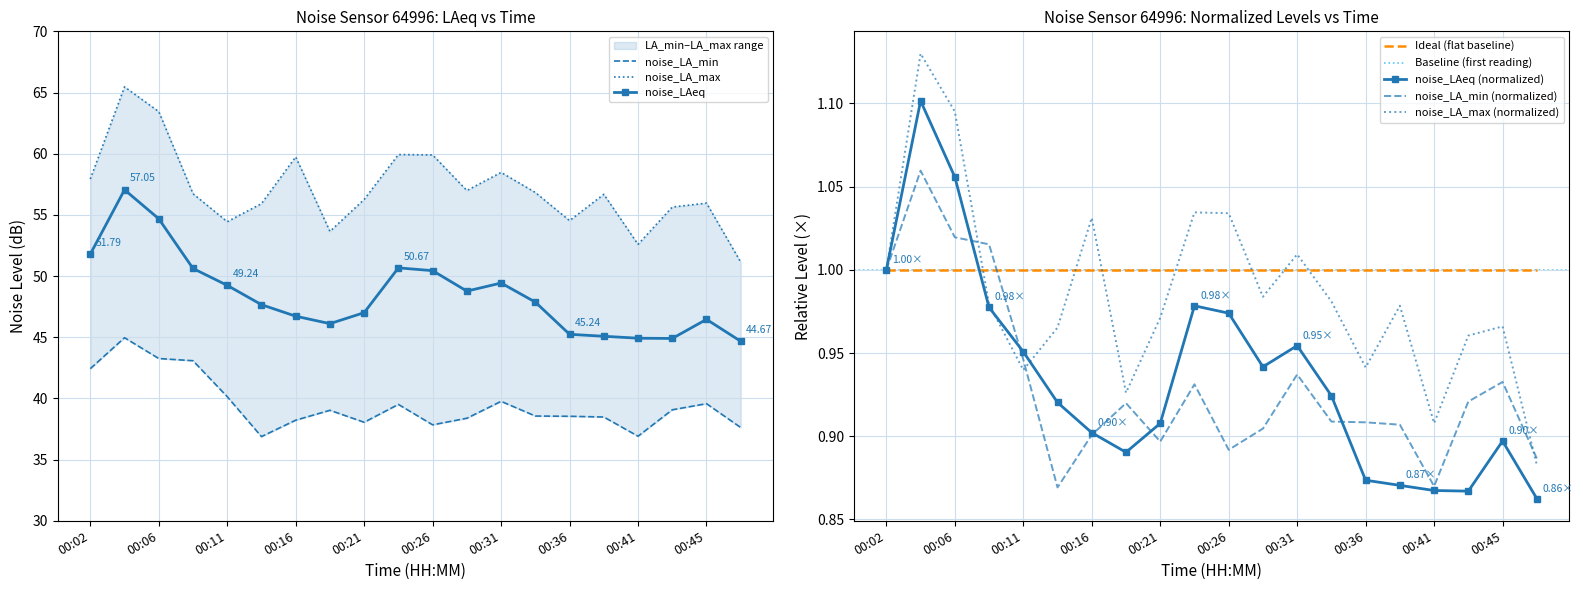

What is the difference between the maximum and minimum values in the noise_LA_min series?

8.1